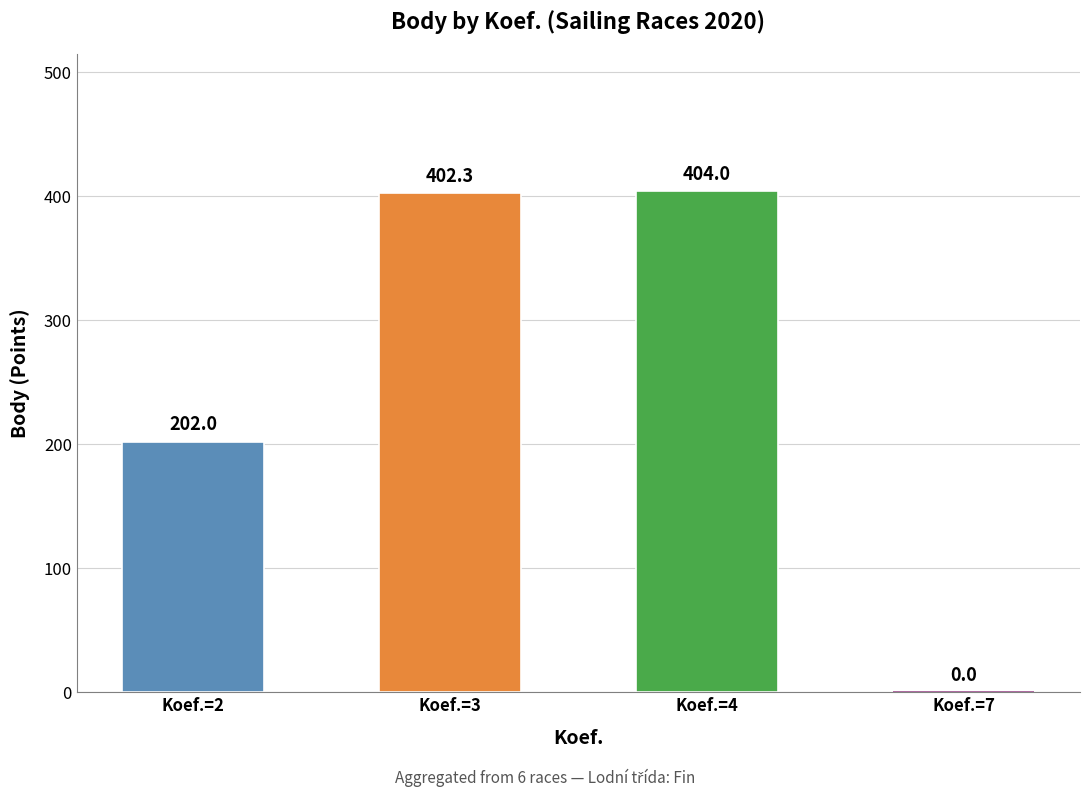

How many values are above zero?

3